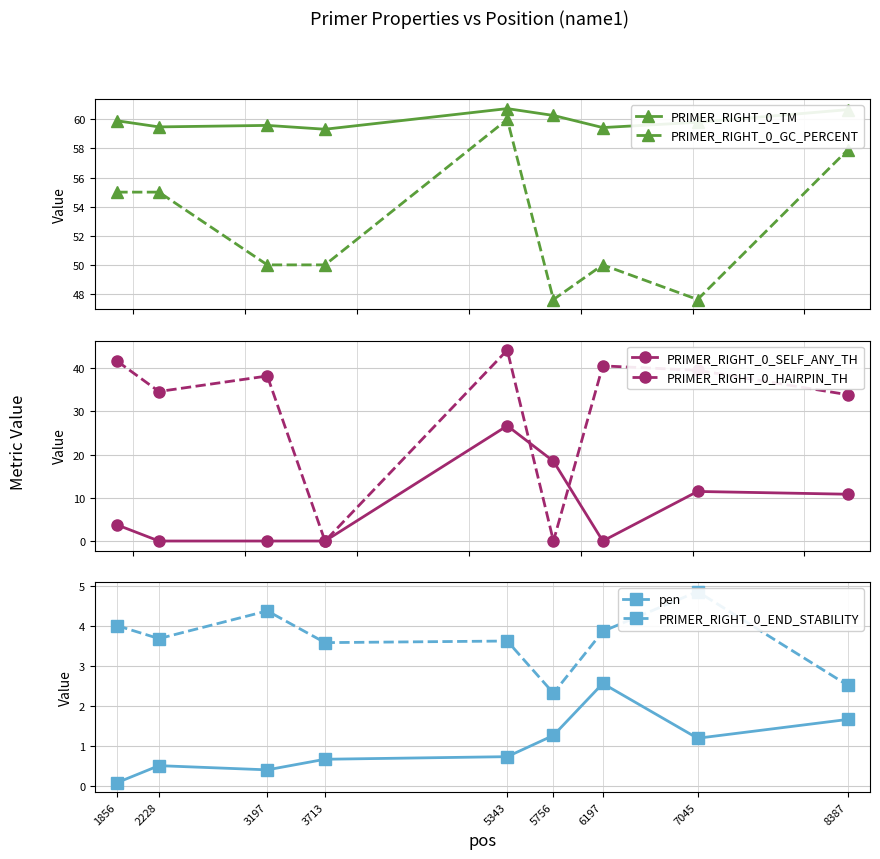

Which series changed the most between 2228 and 3713?

PRIMER_RIGHT_0_HAIRPIN_TH